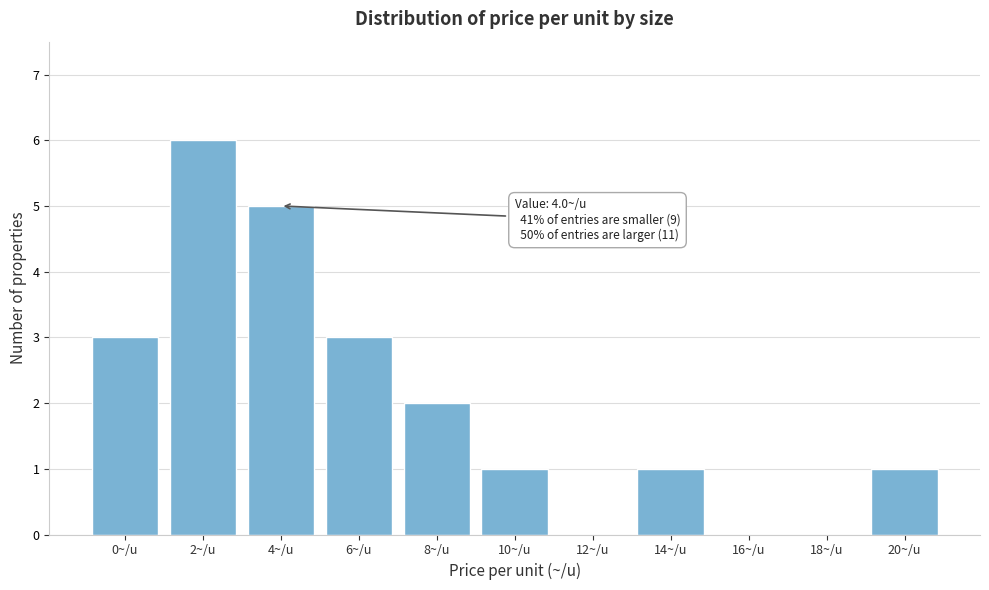

Reading left to right, list all the values displayed in this chart.

0~/u=3	2~/u=6	4~/u=5	6~/u=3	8~/u=2	10~/u=1	12~/u=0	14~/u=1	16~/u=0	18~/u=0	20~/u=1